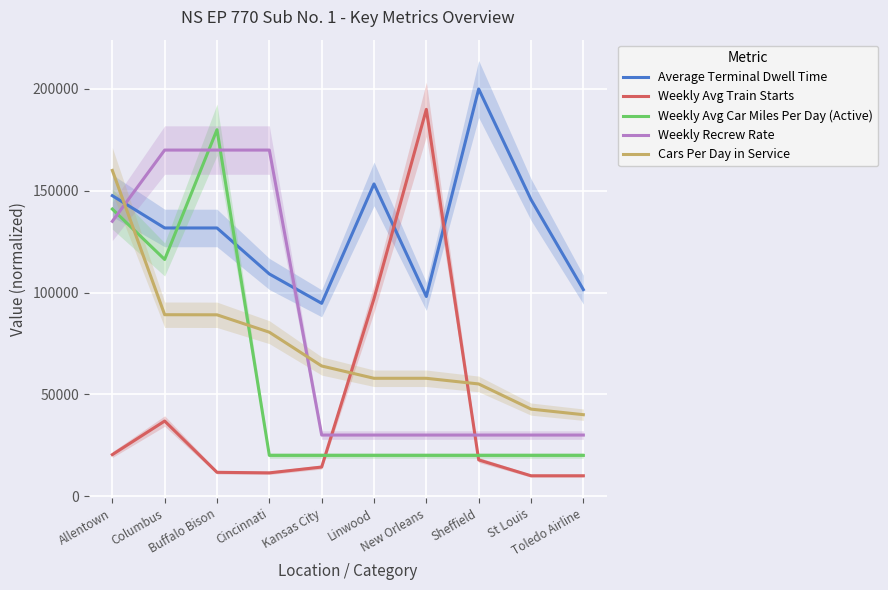

True or false: Cars Per Day in Service has more than 2 interior local peaks.

False